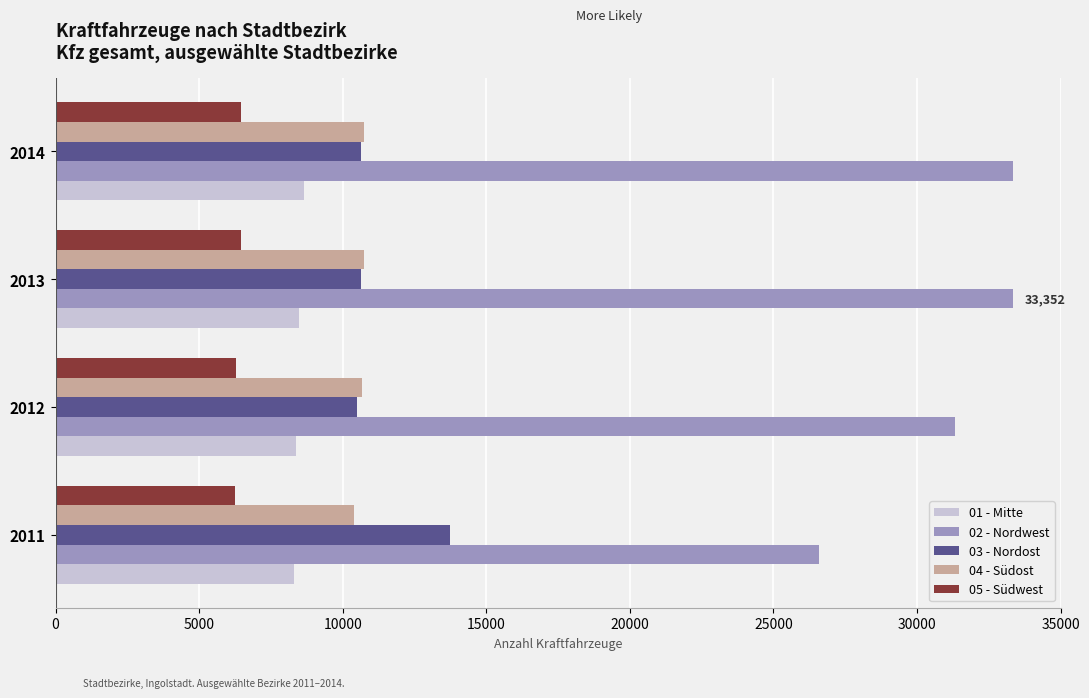

Rank the series by their maximum value, from lowest to highest.

05 - Südwest, 01 - Mitte, 04 - Südost, 03 - Nordost, 02 - Nordwest